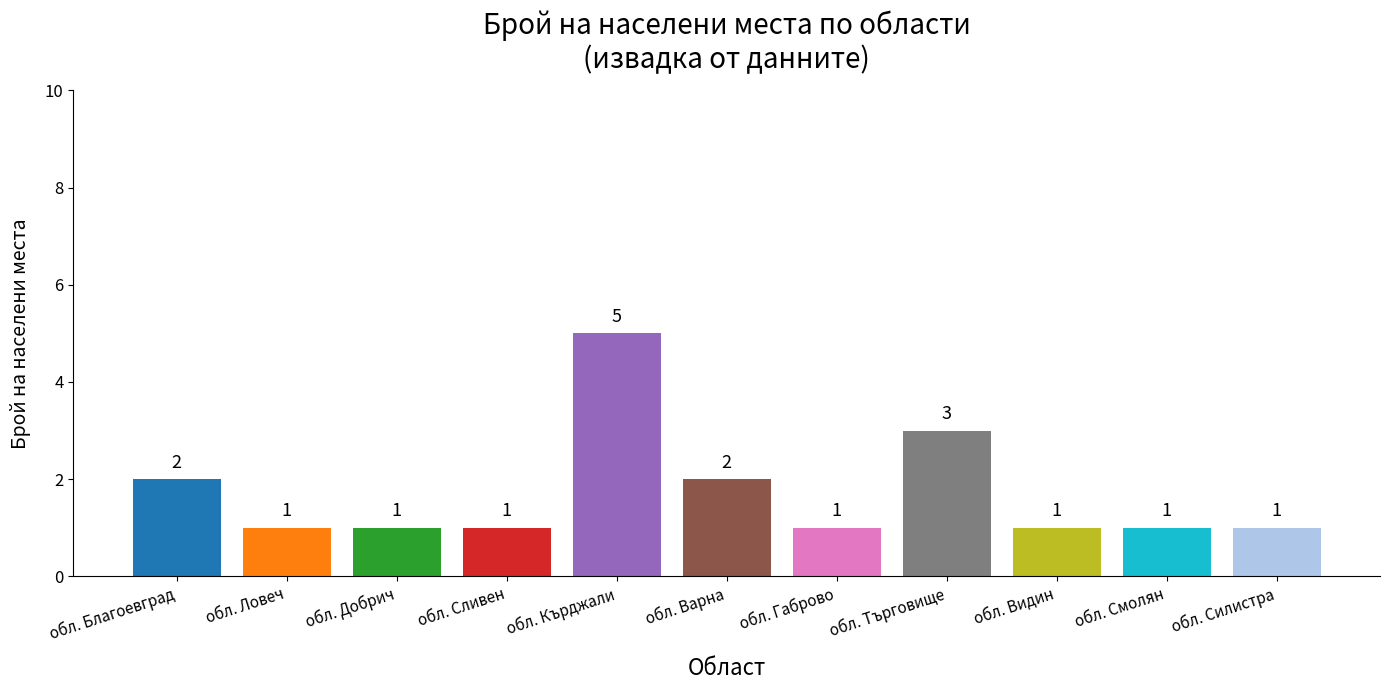

What position from the right is обл. Благоевград?

11